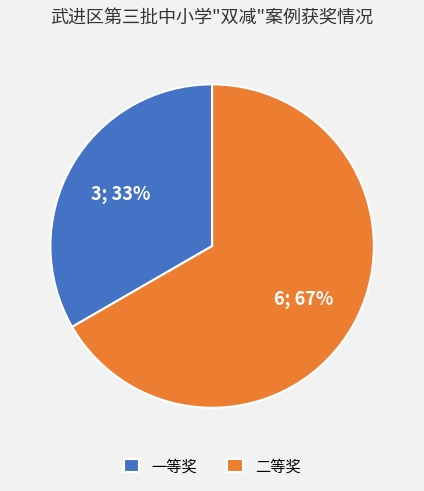

What percentage is the 二等奖 slice, to the nearest percent?

67%